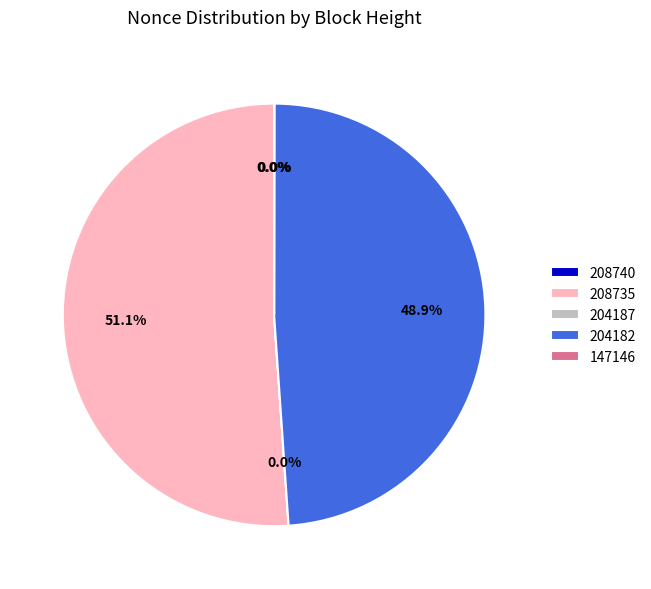

What portion of the pie excludes 208735?

48.9%